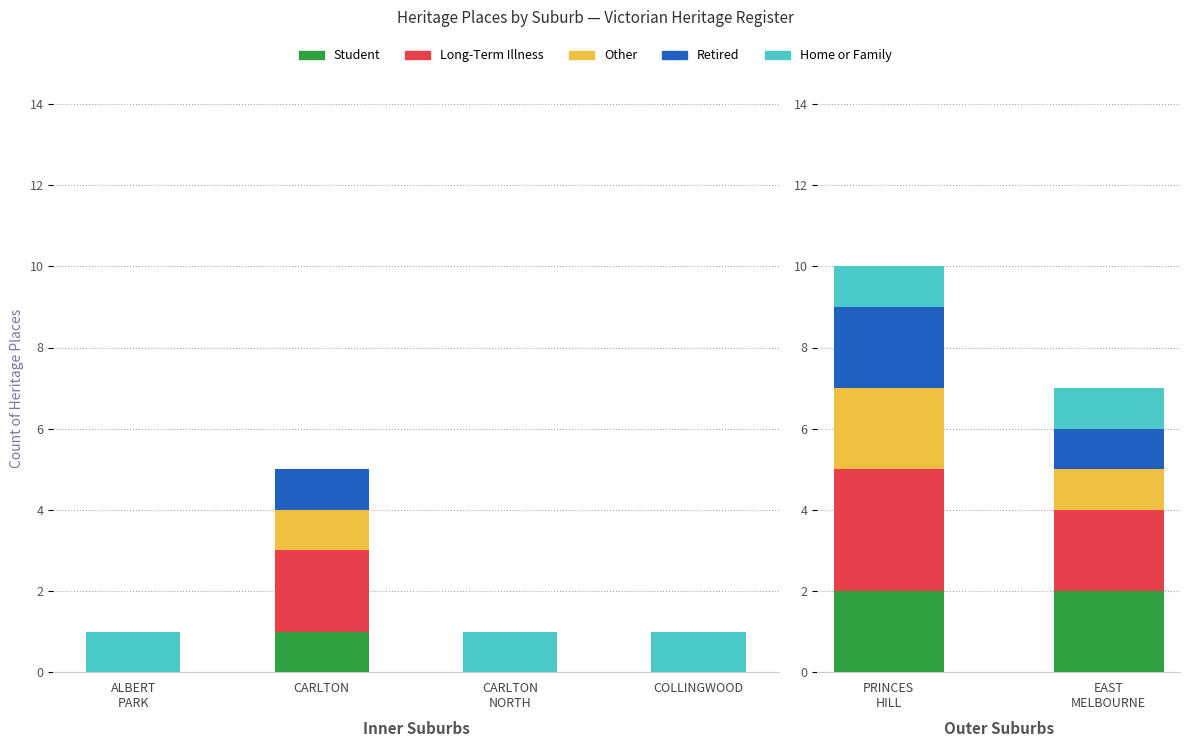

Rank the series by their maximum value, from lowest to highest.

Home or Family, Student, Other, Retired, Long-Term Illness